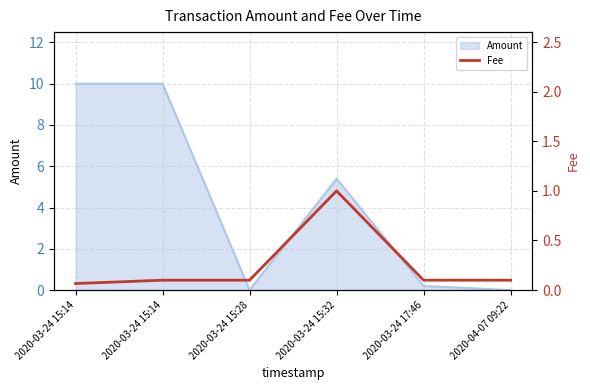

Reading left to right, what are all the values shown in this chart?

0.1	0.1	0.1	1.0	0.1	0.1